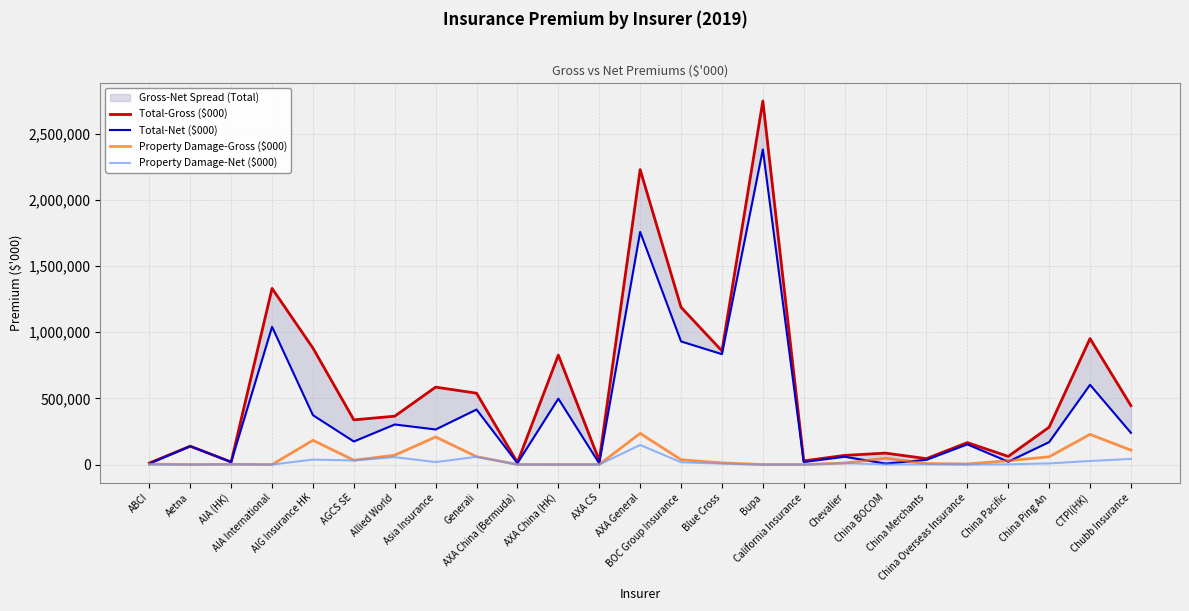

At which label does Property Damage-Net ($000) reach its peak?

AXA General